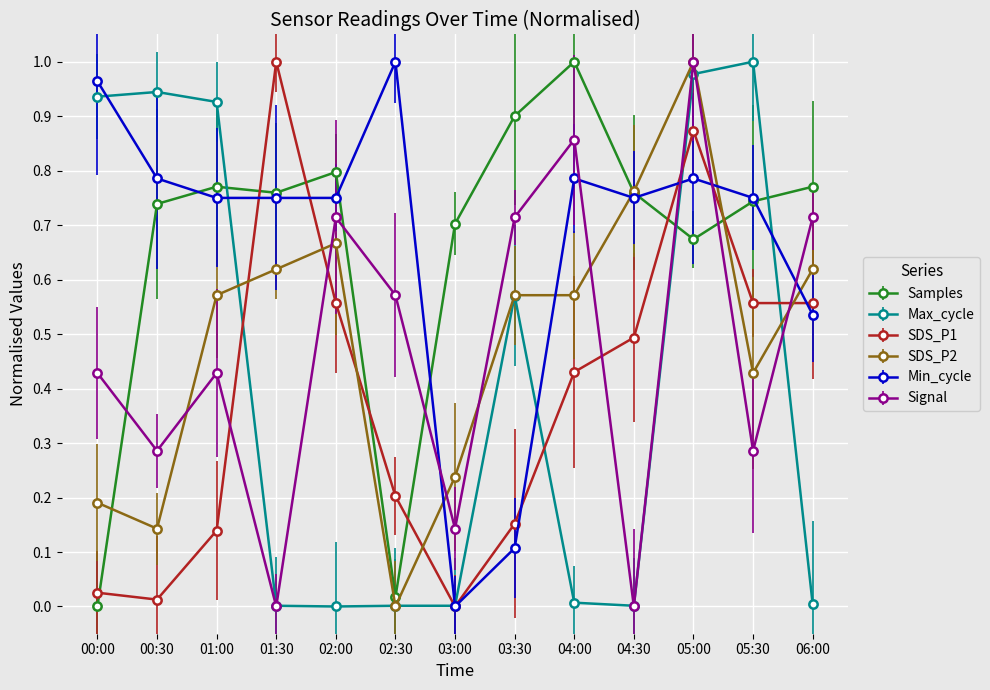

True or false: Max_cycle and Min_cycle cross at least once.

True